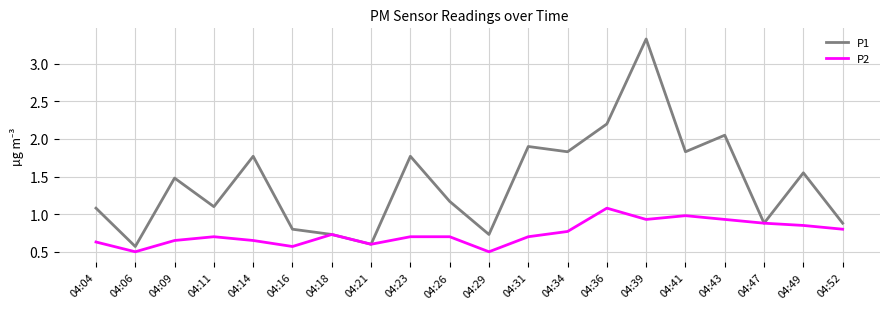

What is the total value across all series at 04:16?

1.4